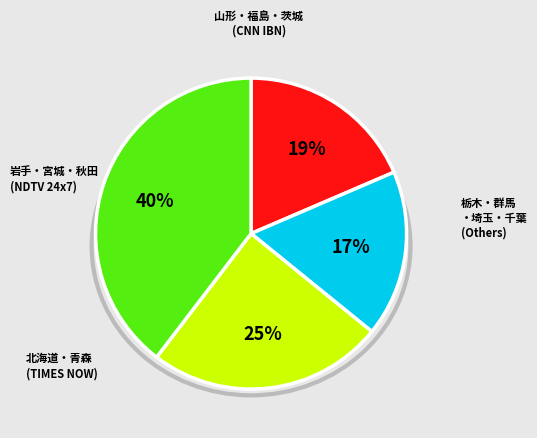

How many segments does this pie chart have?

4